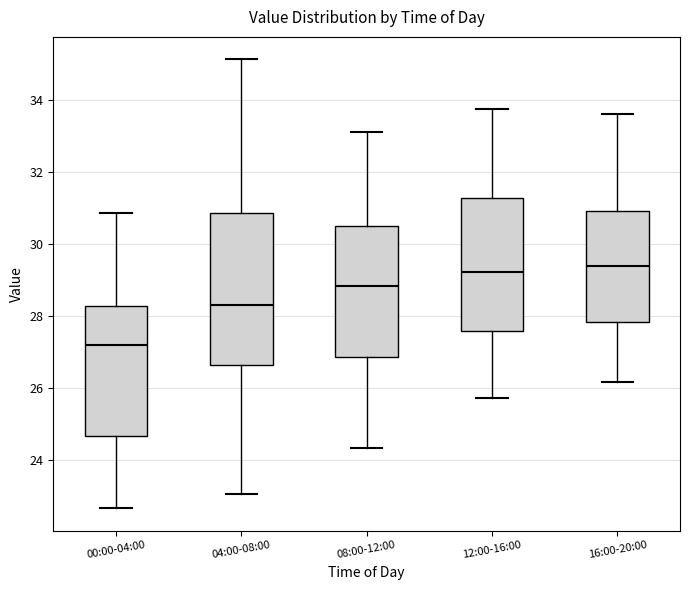

Which box's median line is the lowest?

00:00-04:00